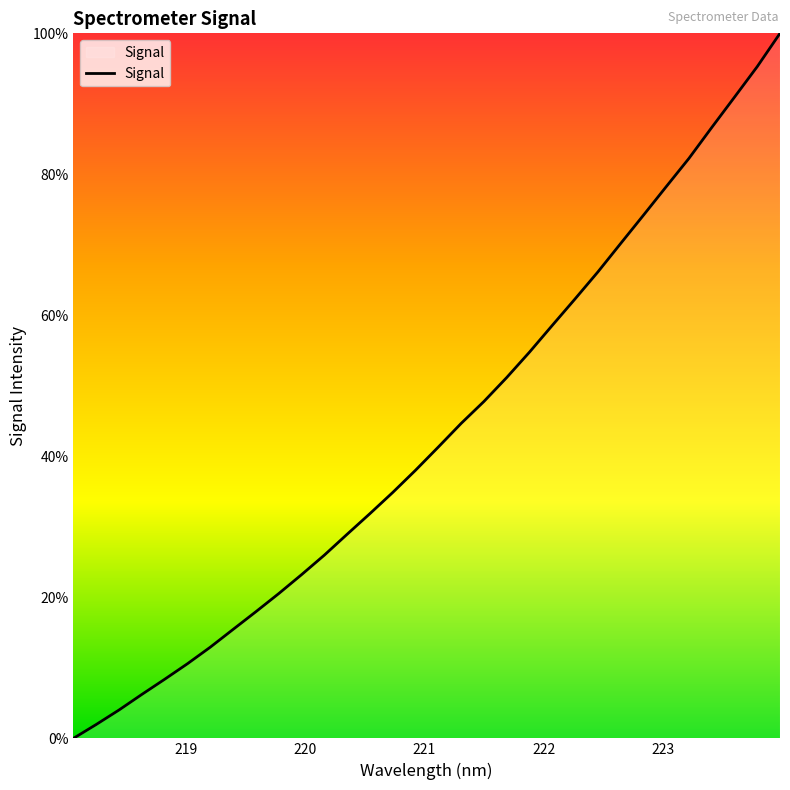

What is the greatest value displayed?

100.0